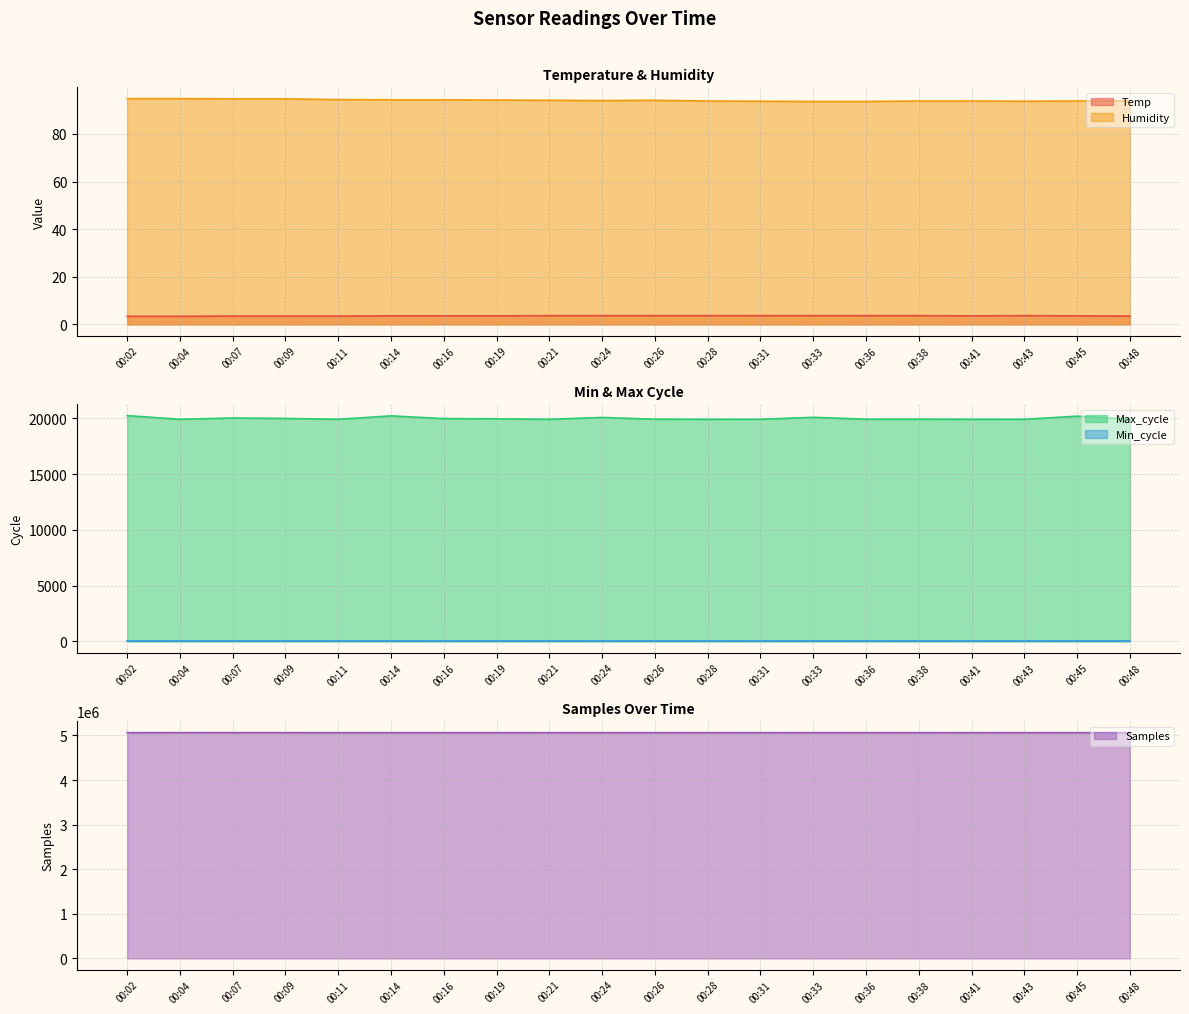

True or false: Max_cycle and Humidity intersect in this chart.

False